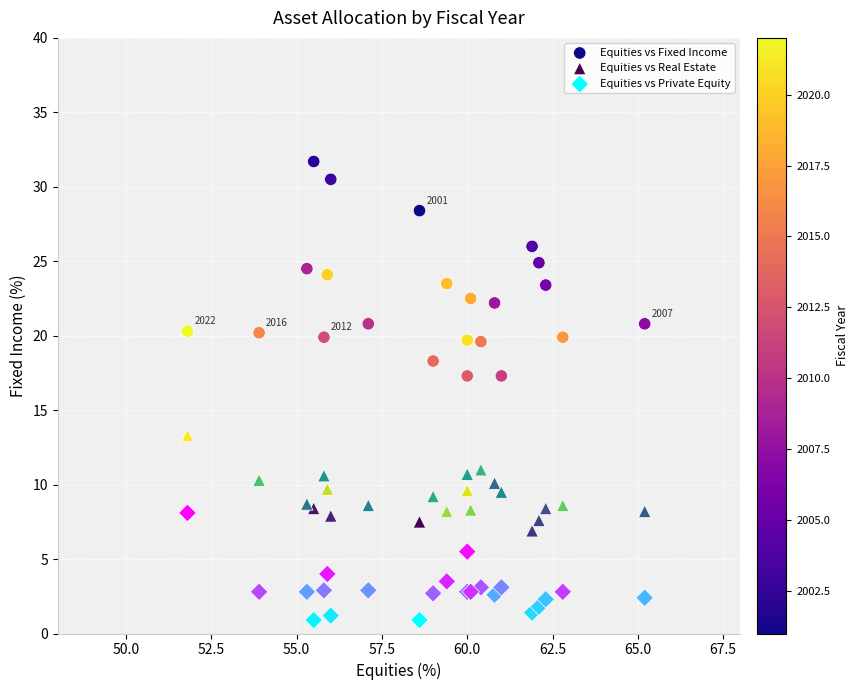

Which series reaches the minimum Y coordinate?

Equities vs Private Equity